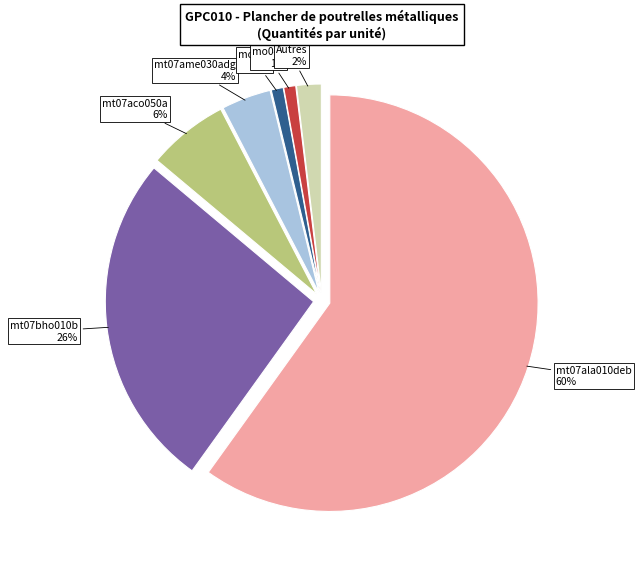

To the nearest percent, what is the difference between the largest and smallest slice percentages?

60%